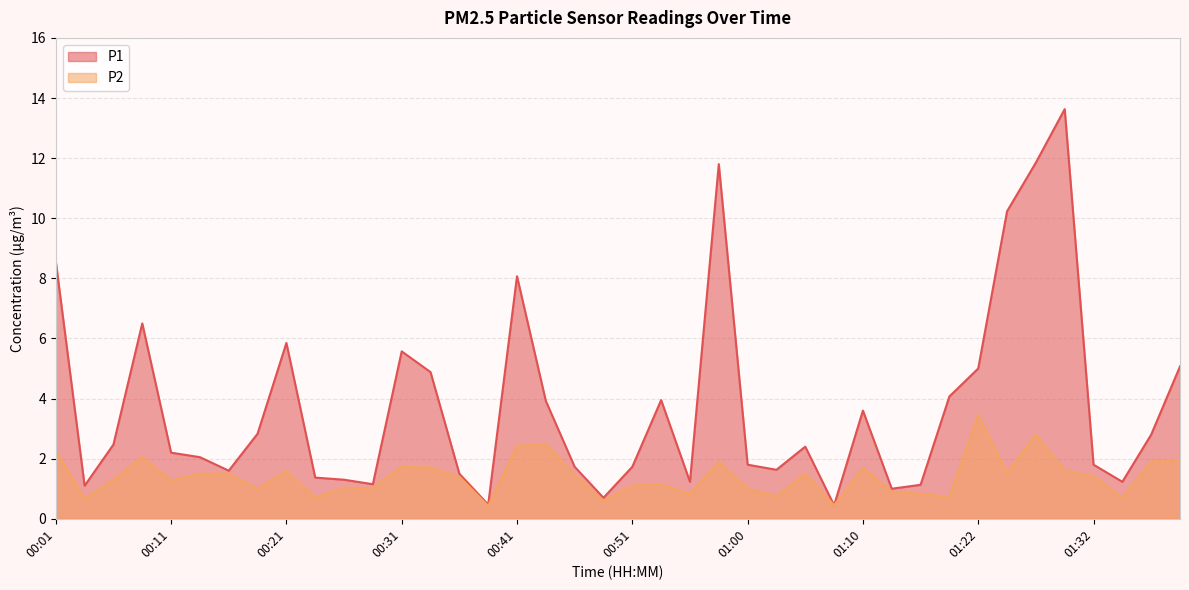

Is it true that P2 equals 1.0 at 00:26?

True